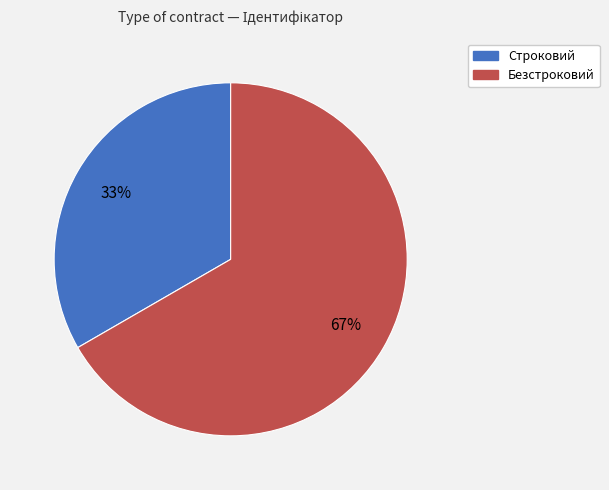

Rank the categories by value from highest to lowest.

Безстроковий, Строковий